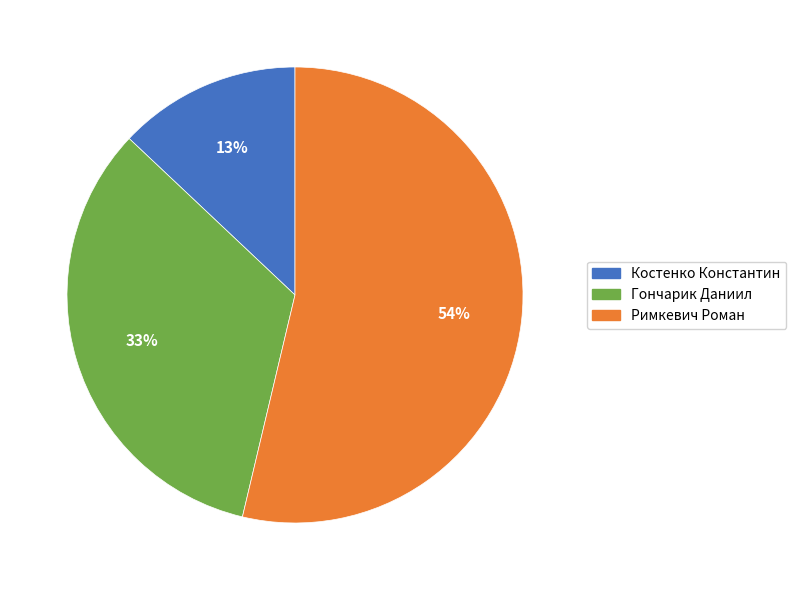

Which slice is the smallest?

Костенко Константин